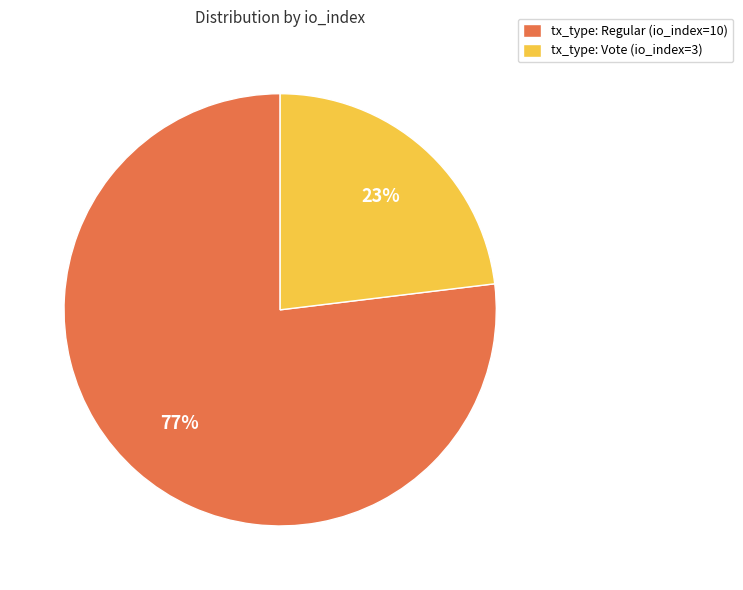

Do tx_type: Vote (io_index=3) and tx_type: Regular (io_index=10) together represent more than half of the pie?

Yes